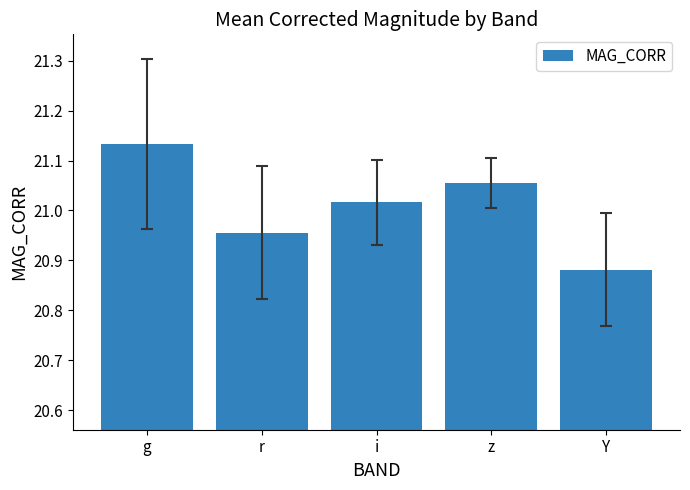

True or false: the data shows 35.8 at r.

False